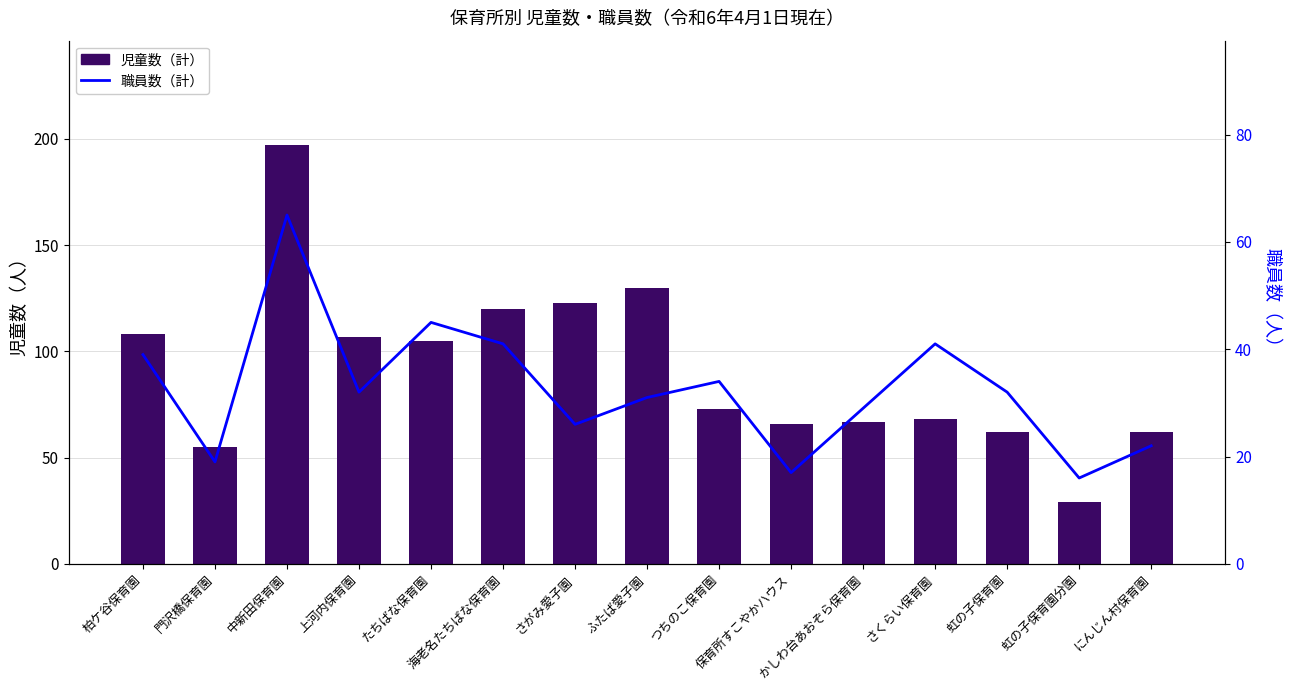

What is the average value of the 児童数（計） series?

91